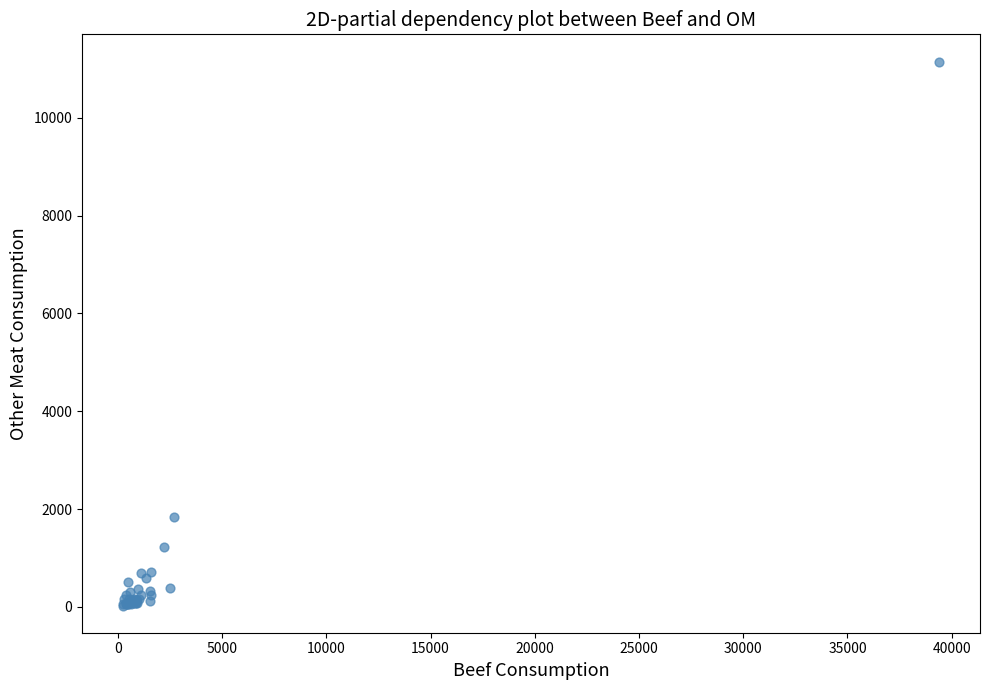

What Y value in the scatter plot is closest to 5589?

1832